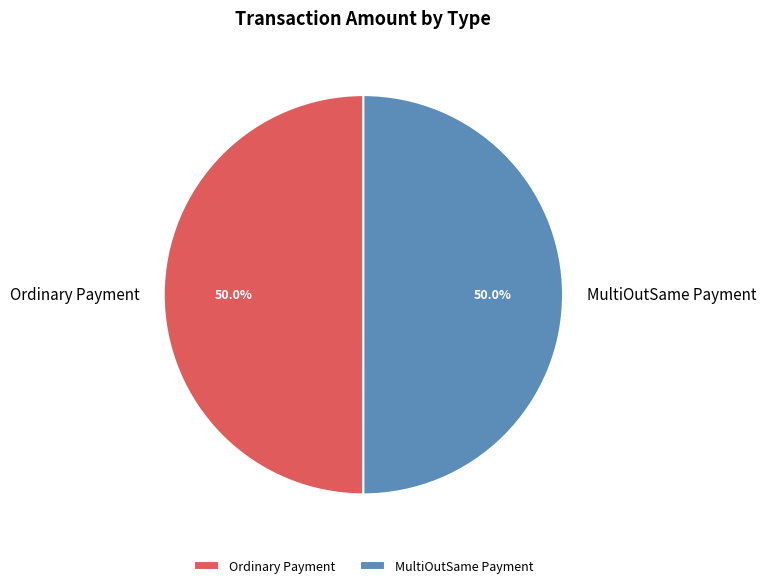

What percentage is the MultiOutSame Payment slice, to the nearest percent?

50%